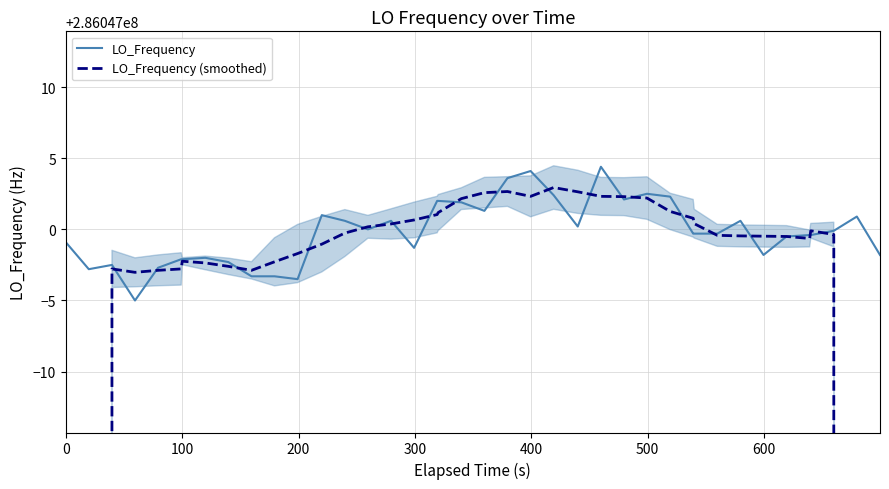

What is the maximum value shown in the chart?

286047004.4